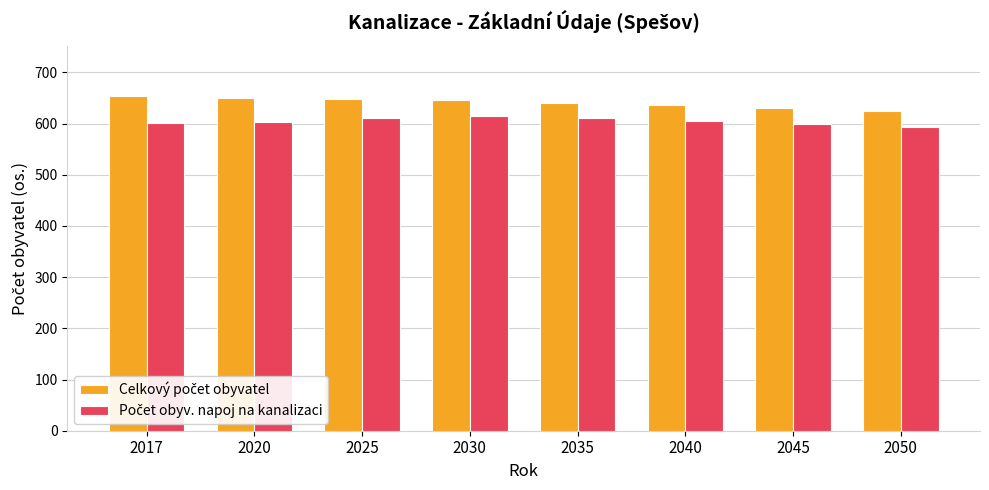

What is the spread (max minus min) of values at 2020?

47